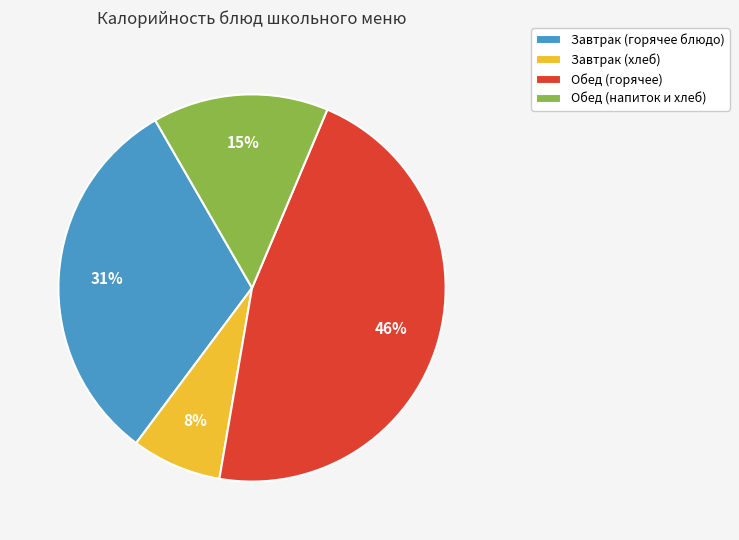

Is there any slice that represents more than half of the pie?

No